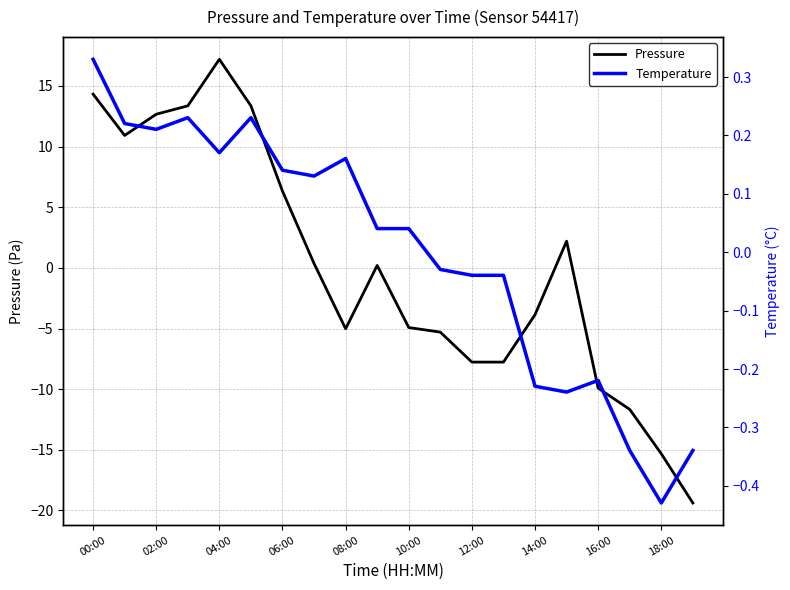

Does the chart display data point markers on the line(s)?

No